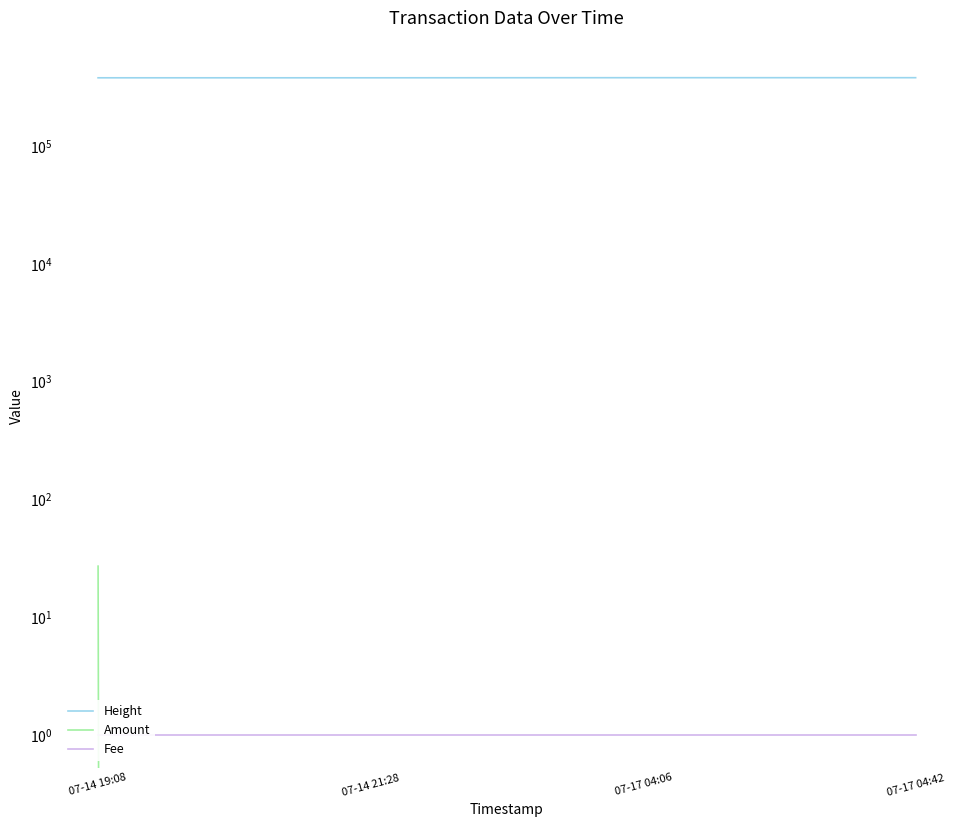

What is the total value across all series at 07-17 04:42?

382654.0